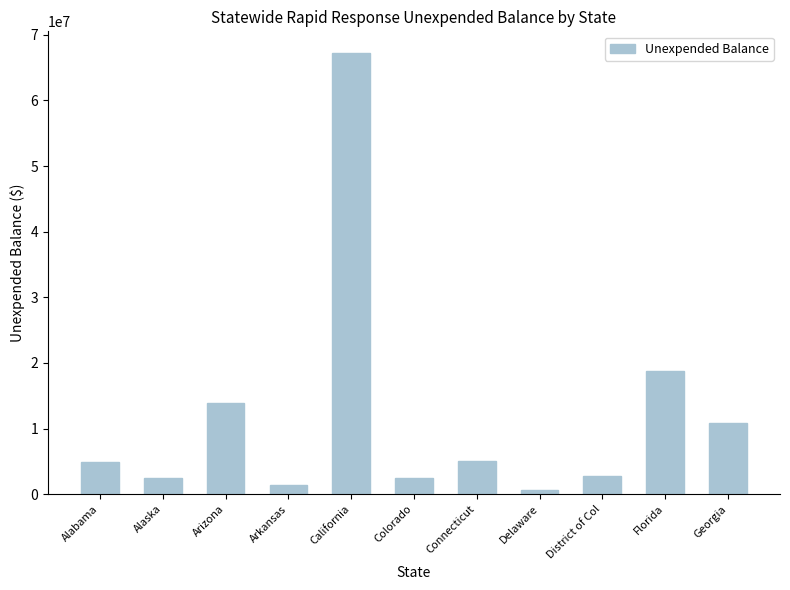

Does the chart contain stacked bars?

No